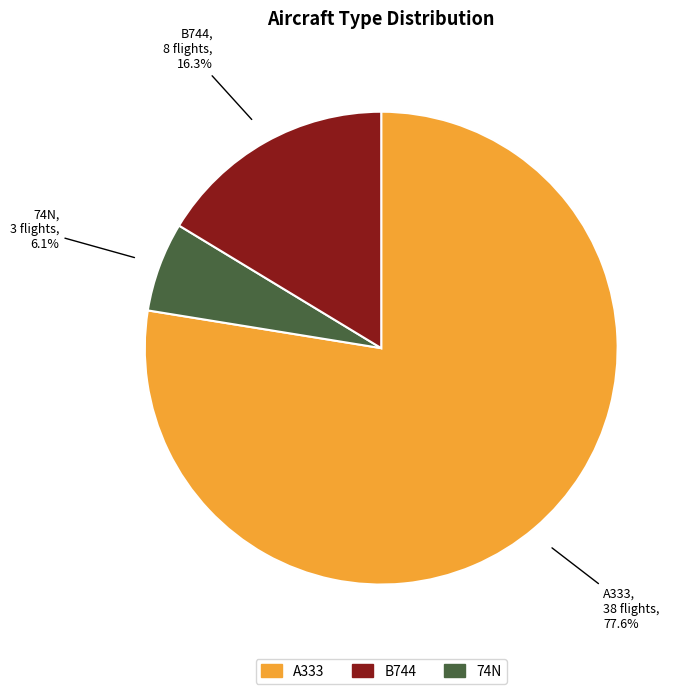

To the nearest percent, what percentage of the pie is 74N?

6%